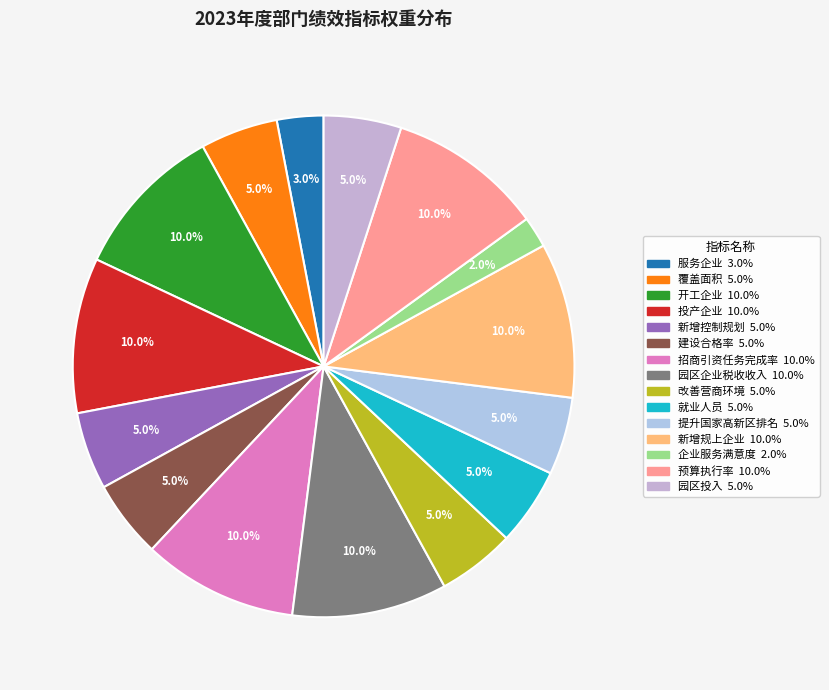

What portion of the pie excludes 园区企业税收收入?

90.0%